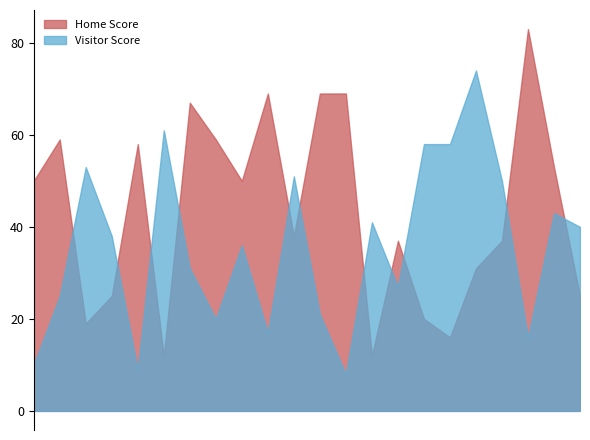

What is the sum of the Home Score values at 2020-01-02 and 2020-01-16?

106